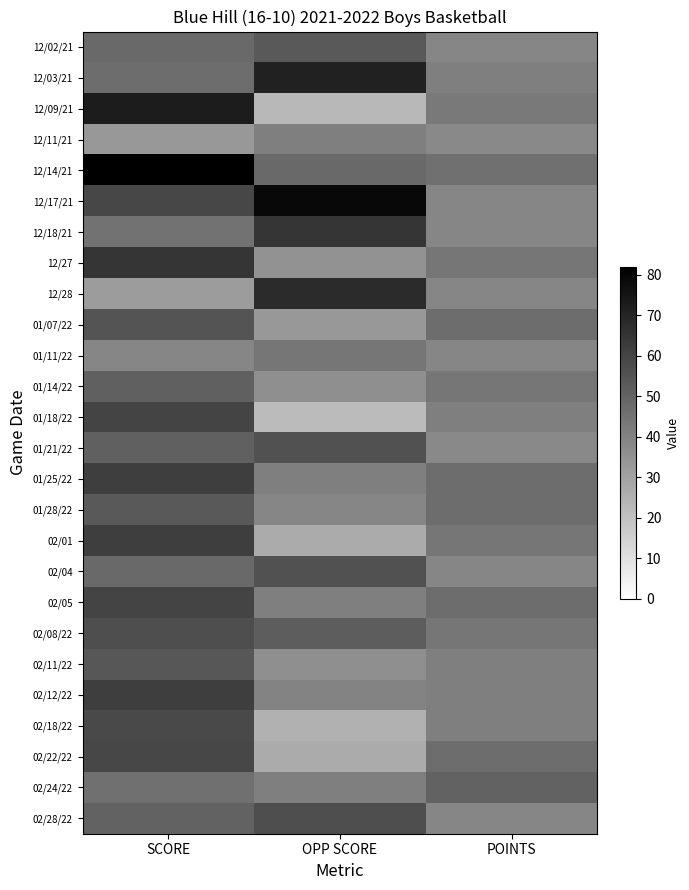

At SCORE, list the series in order from smallest to largest.

12/28, 12/11/21, 01/11/22, 12/18/21, 02/24/22, 12/03/21, 12/02/21, 02/04, 02/28/22, 01/14/22, 01/21/22, 01/28/22, 02/11/22, 01/07/22, 02/08/22, 02/18/22, 12/17/21, 02/22/22, 01/18/22, 02/05, 01/25/22, 02/01, 02/12/22, 12/27, 12/09/21, 12/14/21